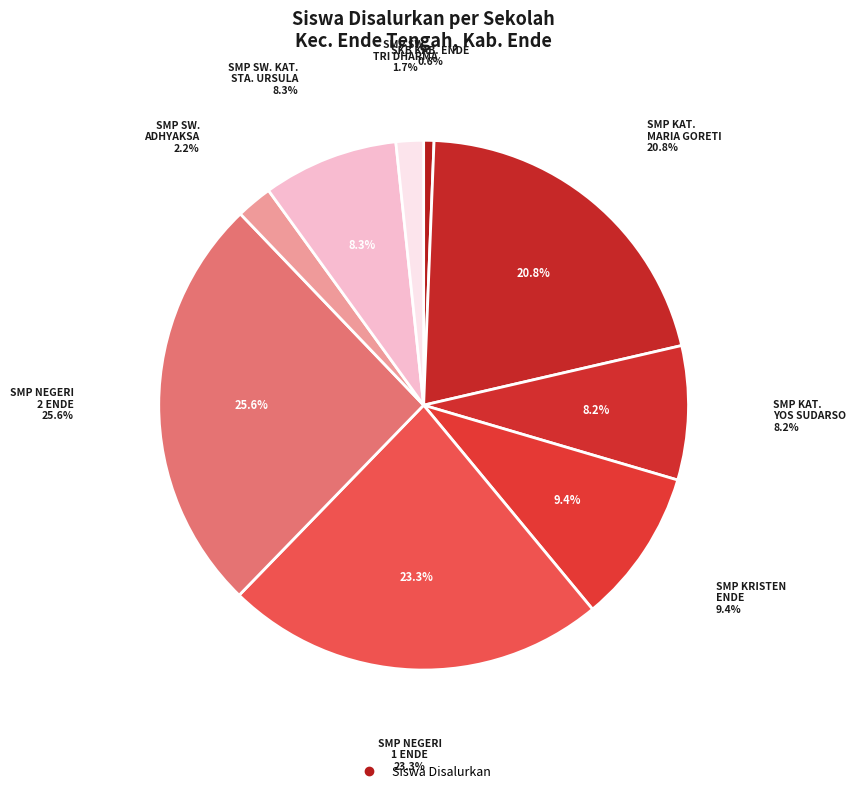

Rank the categories by value from highest to lowest.

SMP NEGERI 2 ENDE, SMP NEGERI 1 ENDE, SMP KATOLIK MARIA GORETI ENDE, SMP KRISTEN ENDE, SMP SWASTA KATOLIK SANTA URSULA ENDE, SMP KATOLIK YOS SUDARSO, SMP SWASTA ADHYAKSA, SMP SWASTA TRI DHARMA, SKB KABUPATEN ENDE